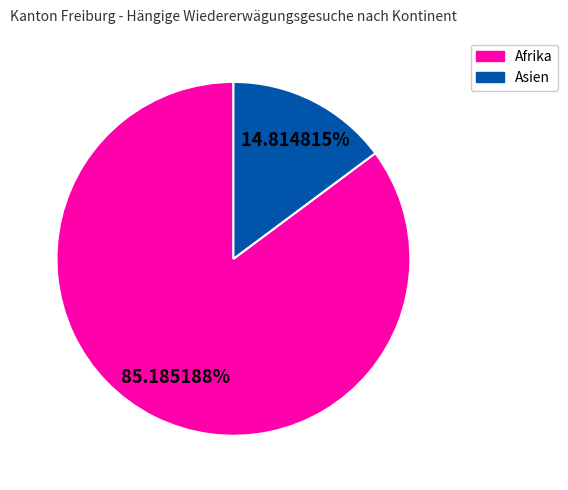

Which category has the biggest portion of the pie?

Afrika